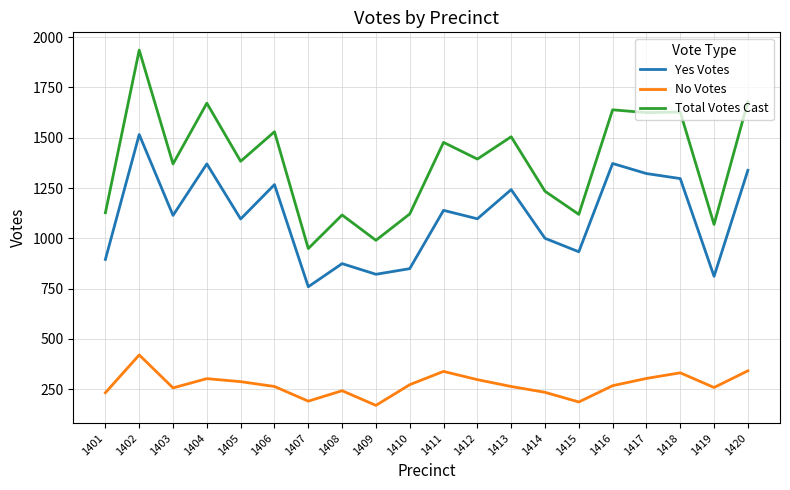

True or false: Yes Votes and Total Votes Cast intersect in this chart.

False